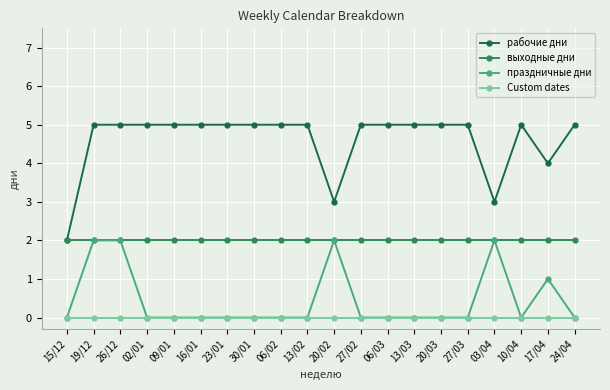

Which series has the widest spread of values?

рабочие дни